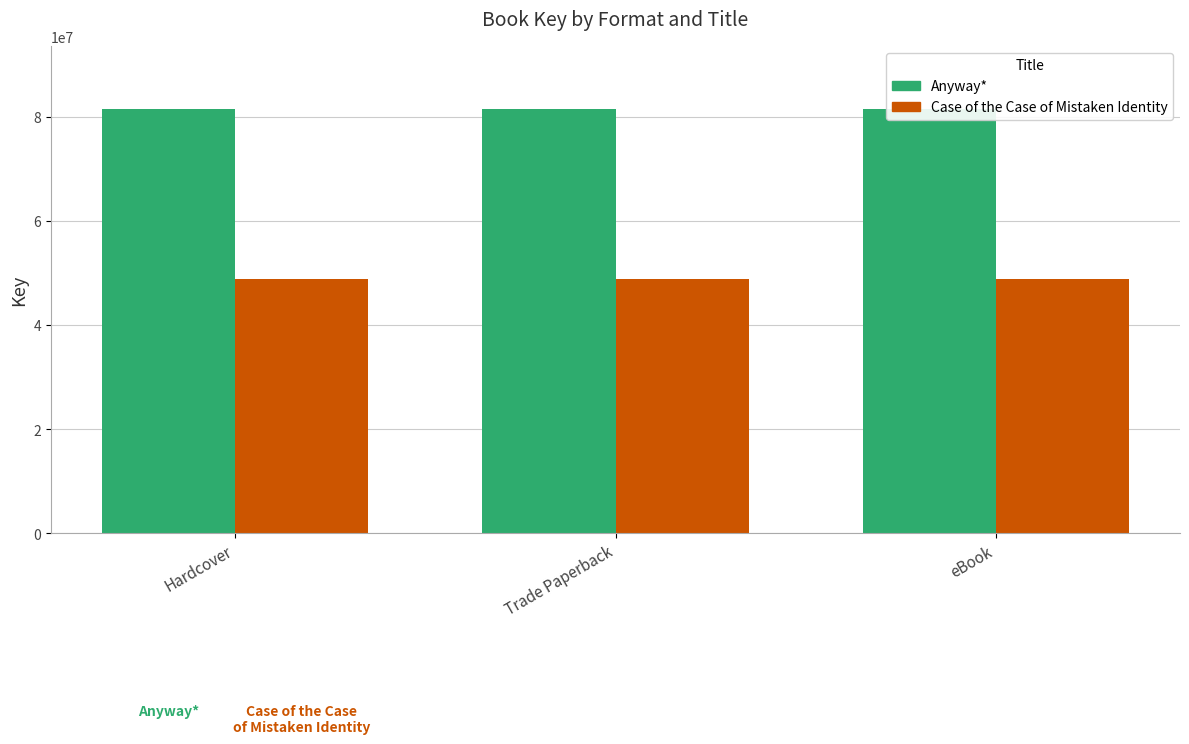

Reading left to right, what are all the values shown in this chart?

Anyway*: 81398065	81398065	81398065
Case of the Case of Mistaken Identity: 48773657	48773657	48773657